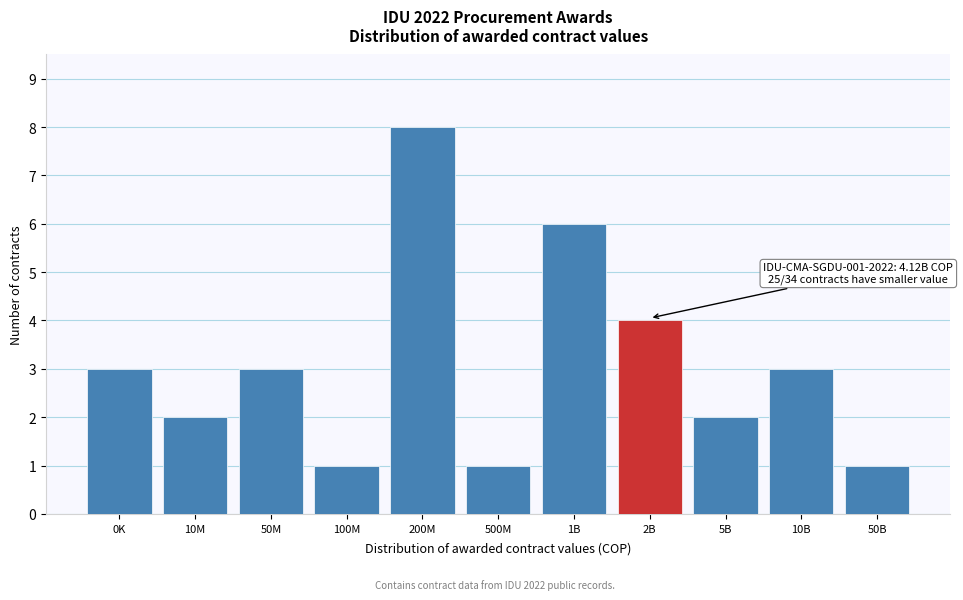

Reading left to right, extract all data points from this chart.

0K=3	10M=2	50M=3	100M=1	200M=8	500M=1	1B=6	2B=4	5B=2	10B=3	50B=1